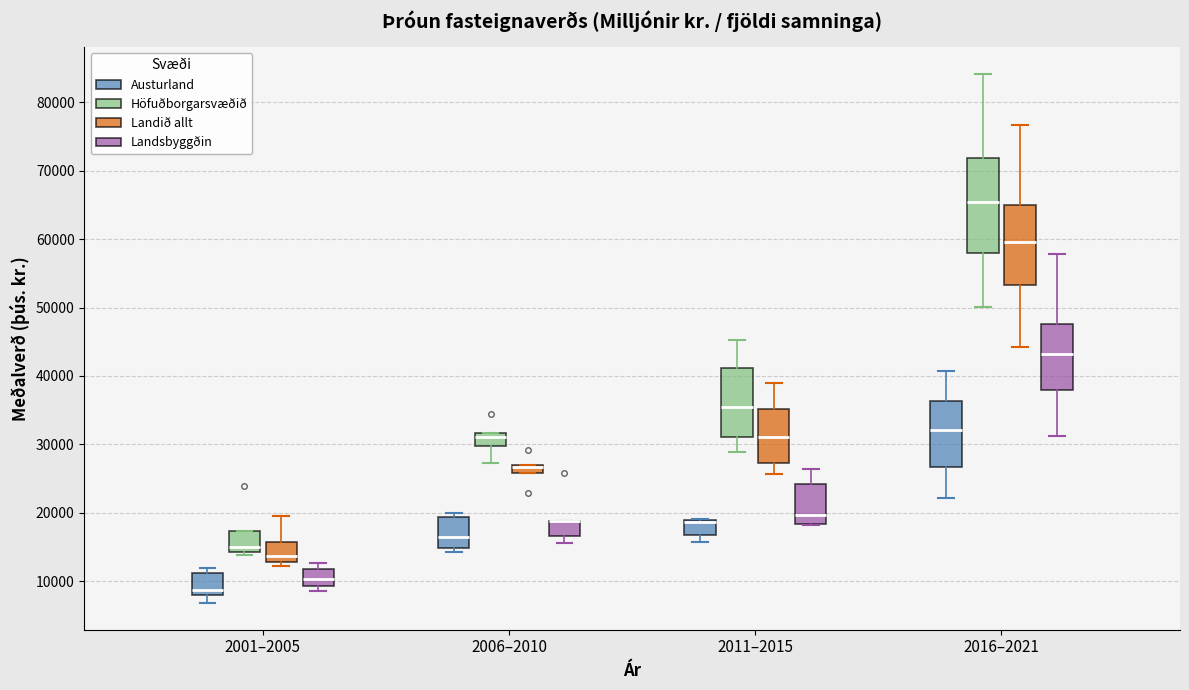

Where does the median line of the box for 2001–2005 (Austurland) sit on the y-axis? The values are not printed on the chart, so give them approximately, as read against the axis.

9000